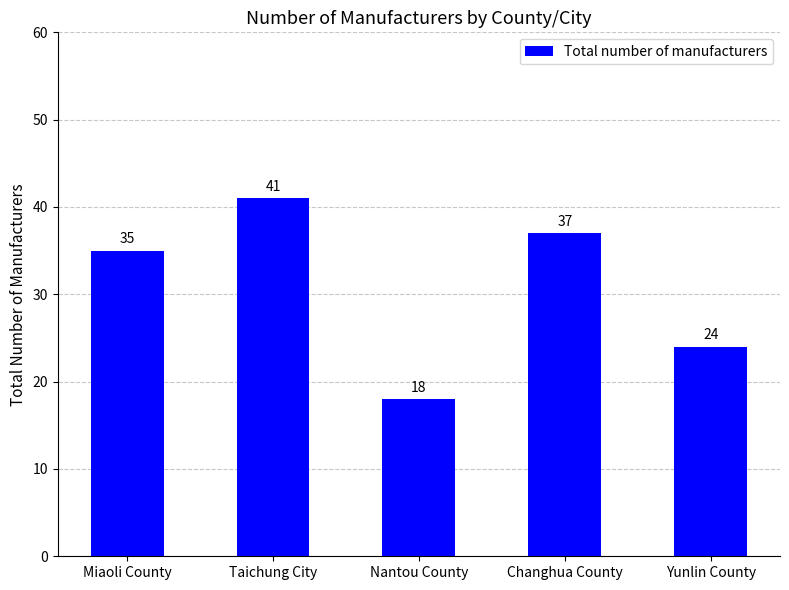

List the labels in order of value, smallest first.

Nantou County, Yunlin County, Miaoli County, Changhua County, Taichung City